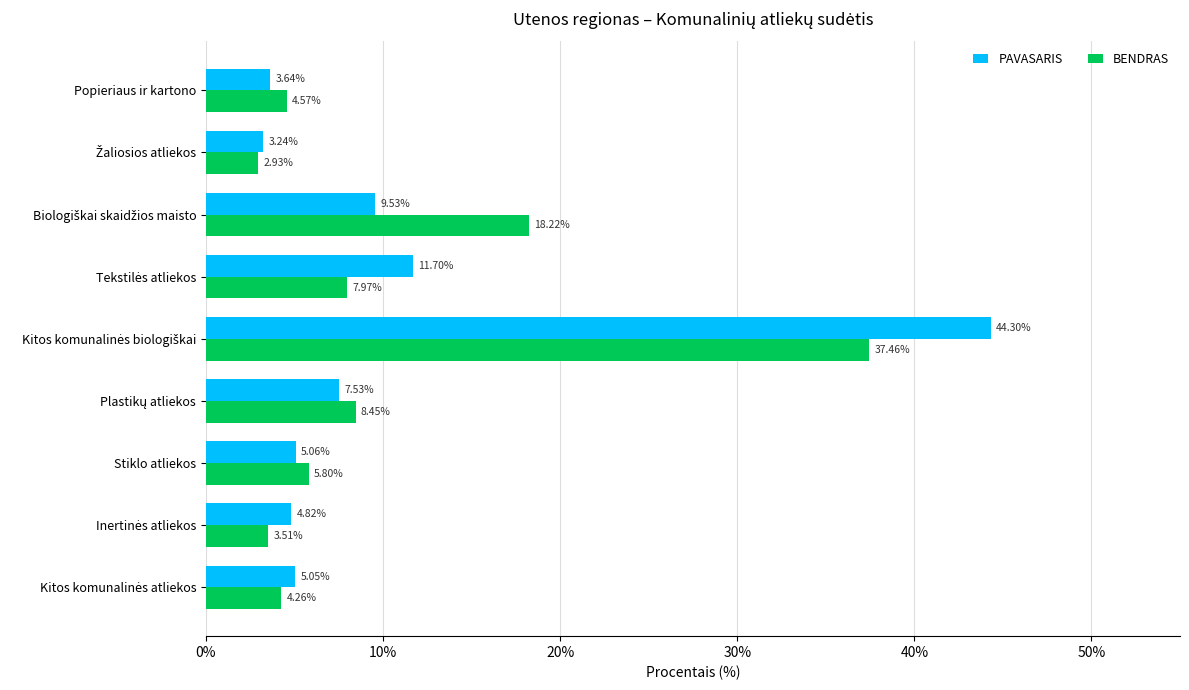

Which series has the largest total across all categories?

PAVASARIS